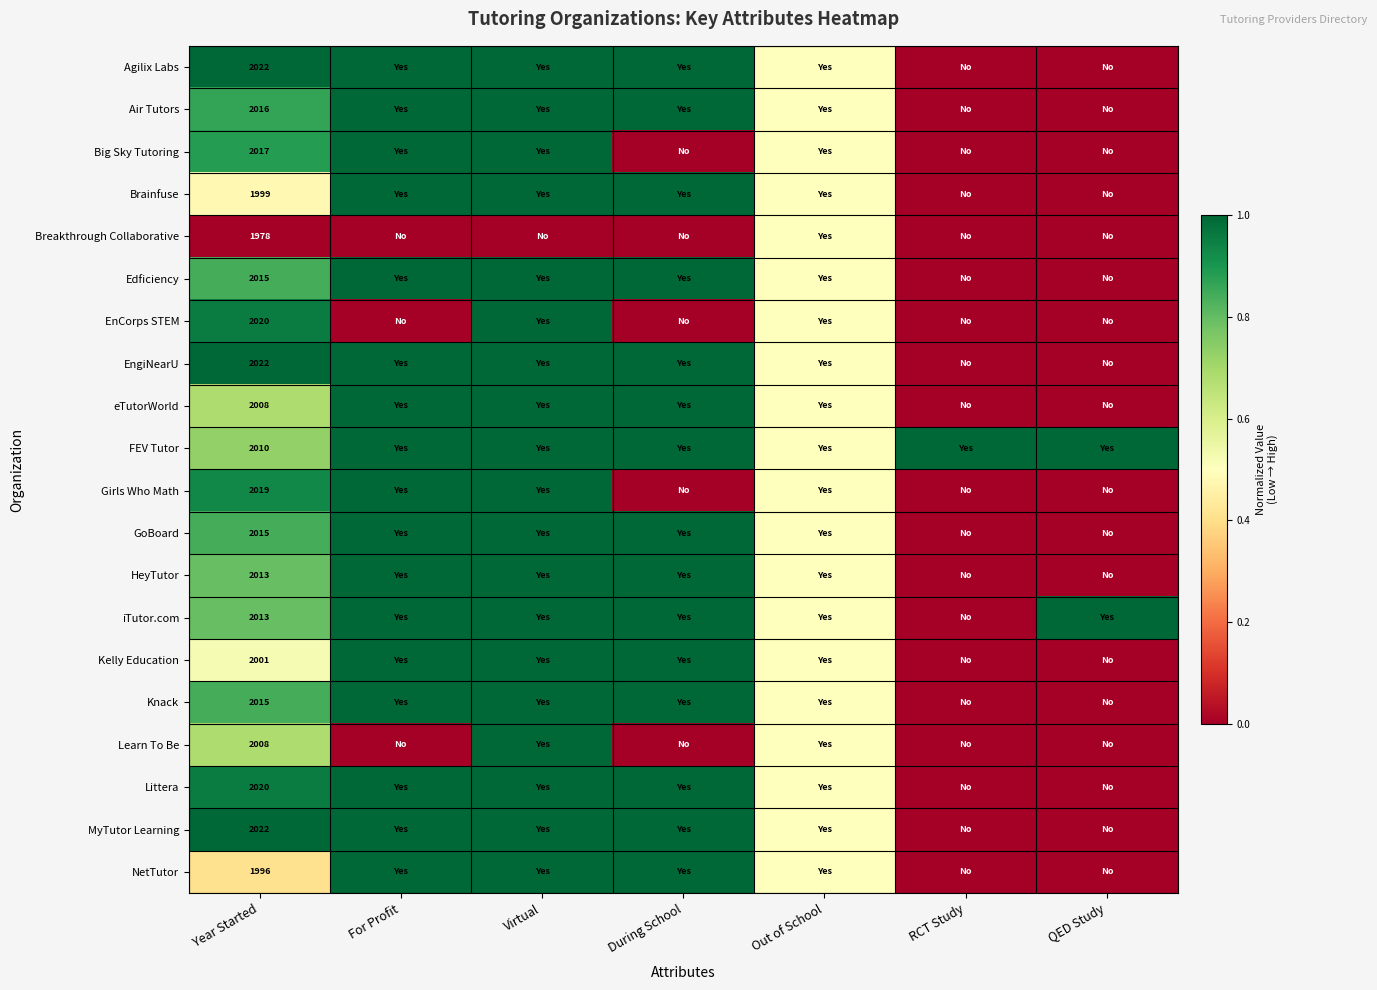

At which category does the chart reach its minimum across all series?

RCT Study